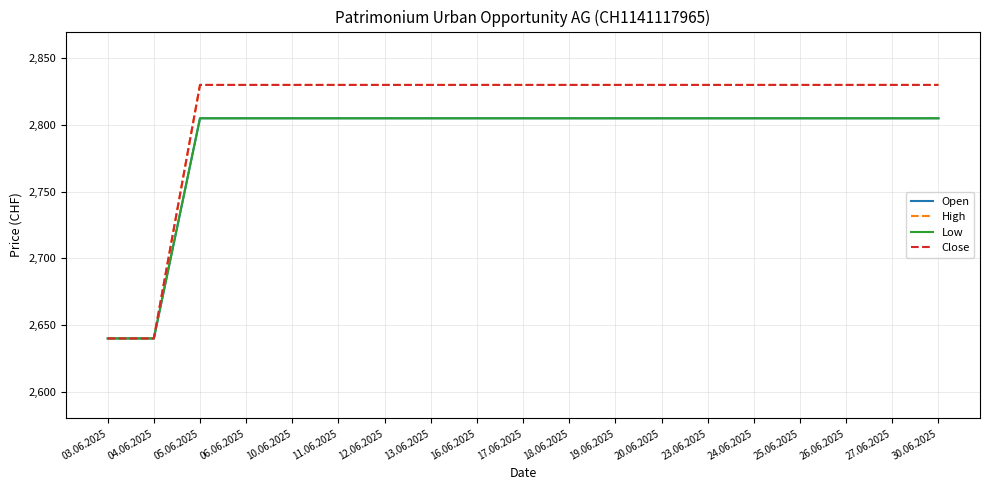

Is this an area chart (filled region under the line)?

No